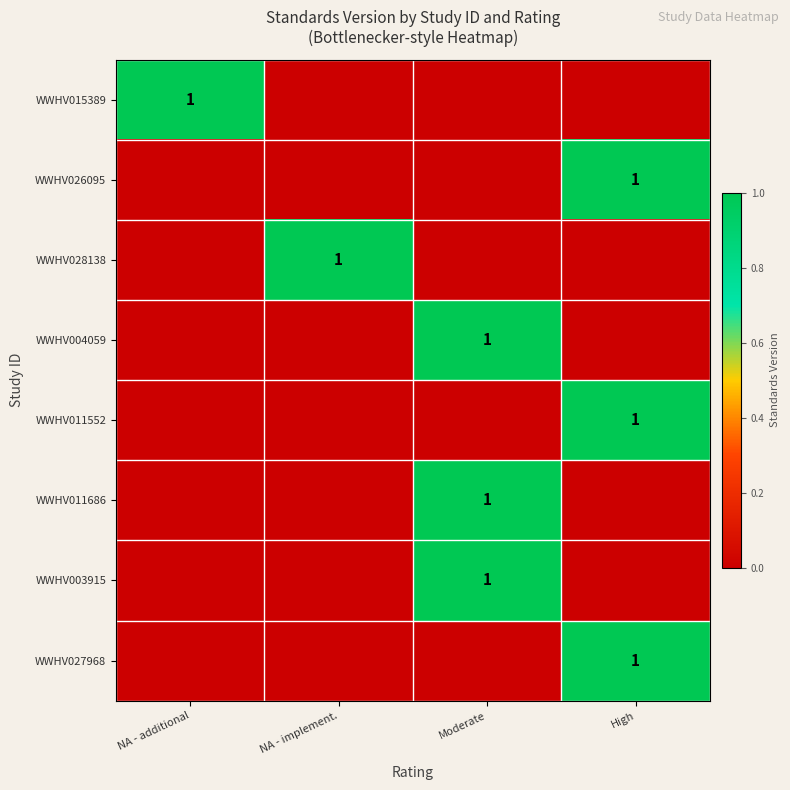

Is it true that WWHV004059 equals 1 at Moderate?

True